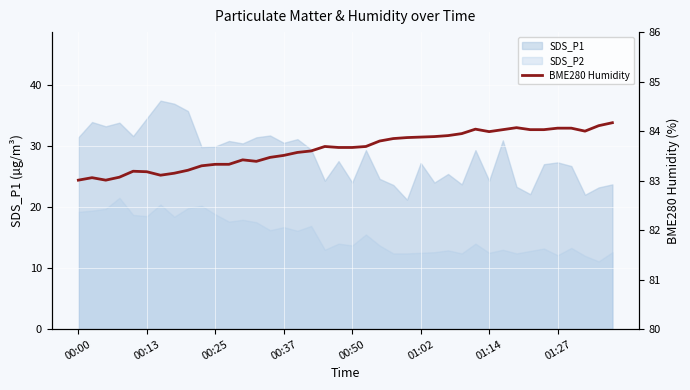

The value at 01:27 is 84.1. True or false?

True